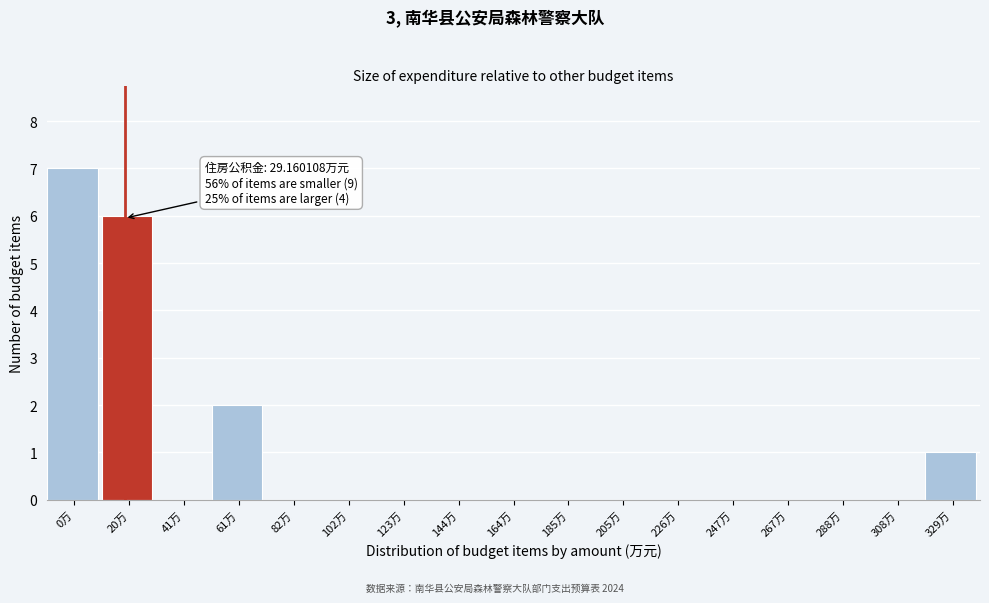

Reading left to right, what are all the values shown in this chart?

0万=7	20万=6	41万=0	61万=2	82万=0	102万=0	123万=0	144万=0	164万=0	185万=0	205万=0	226万=0	247万=0	267万=0	288万=0	308万=0	329万=1